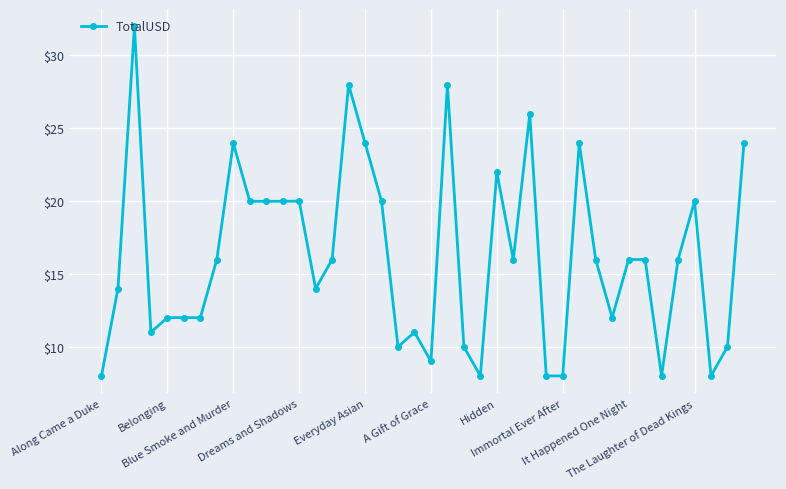

How many data points are above 15?

22